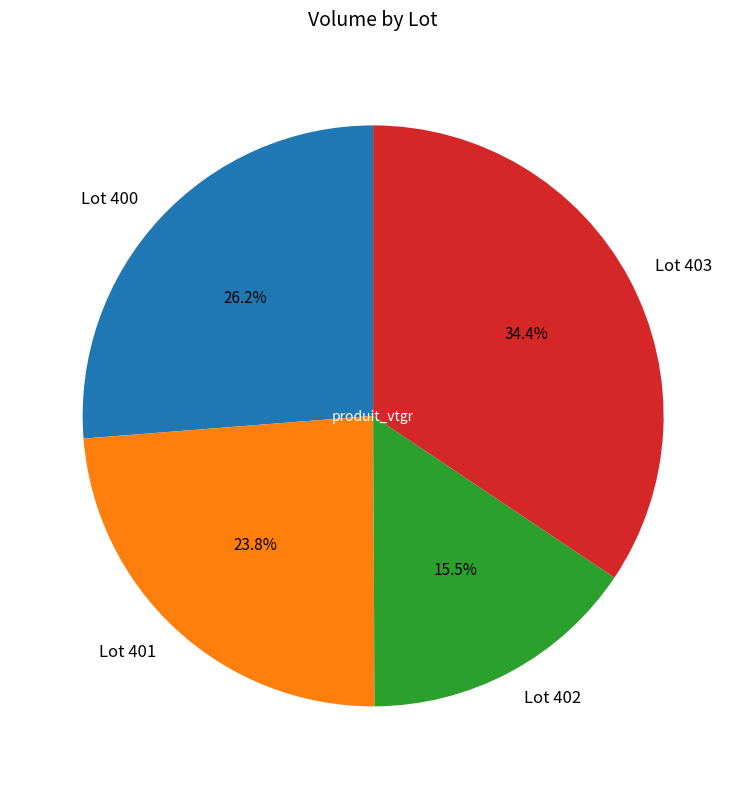

Rank the categories by value from highest to lowest.

Lot 403, Lot 400, Lot 401, Lot 402